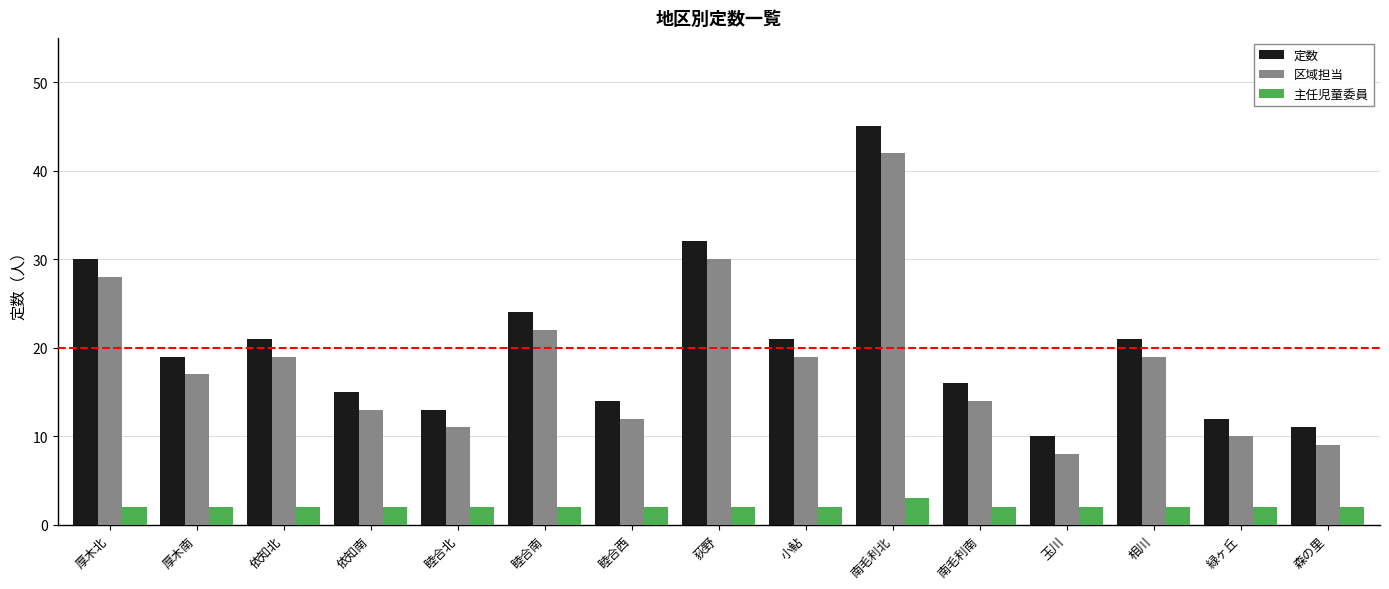

Which category has the highest value in the 主任児童委員 series?

南毛利北